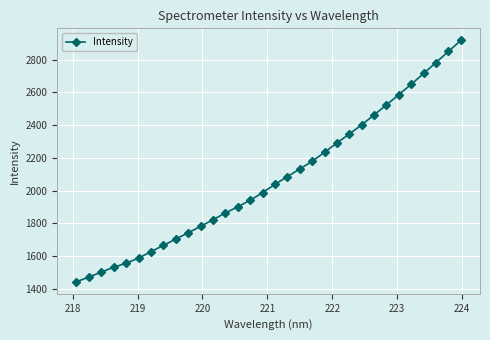

True or false: there are more than 2 points higher than both neighbors.

False